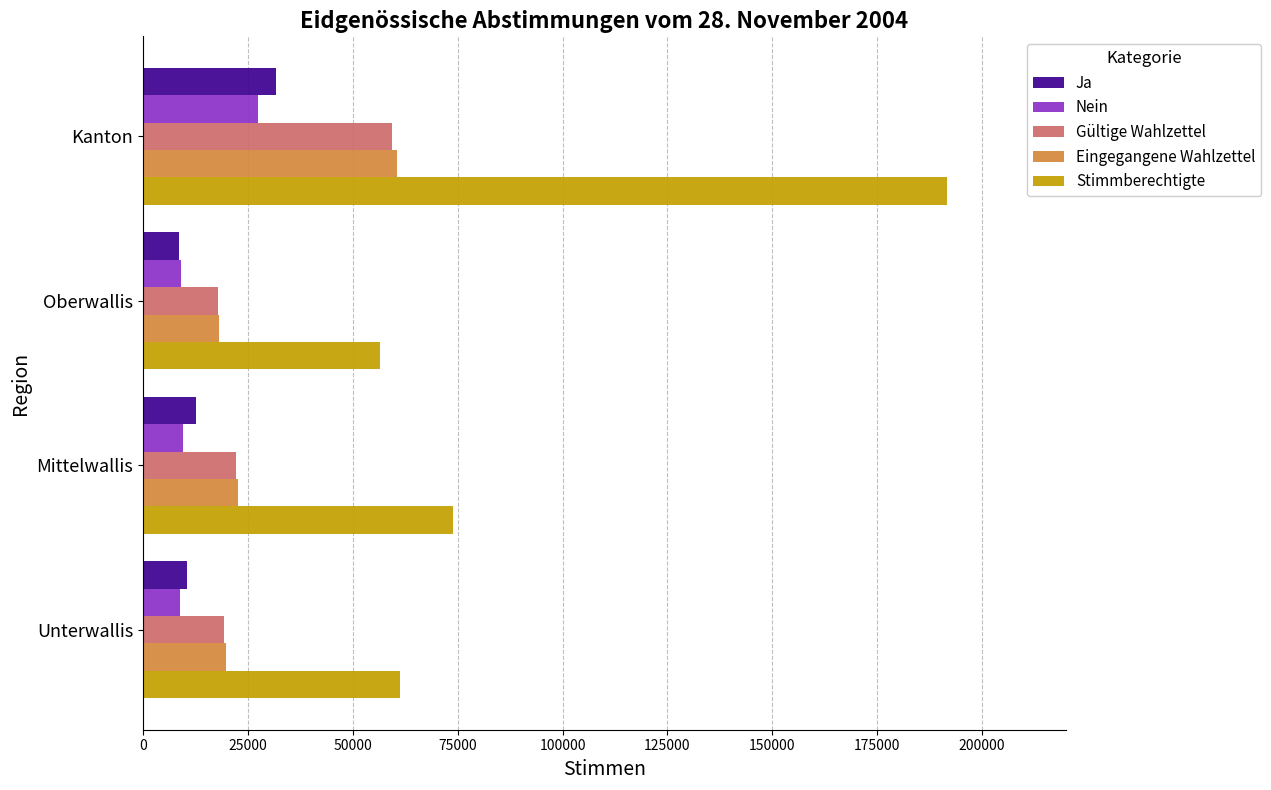

What is the difference between the maximum and minimum values in the Gültige Wahlzettel series?

41429